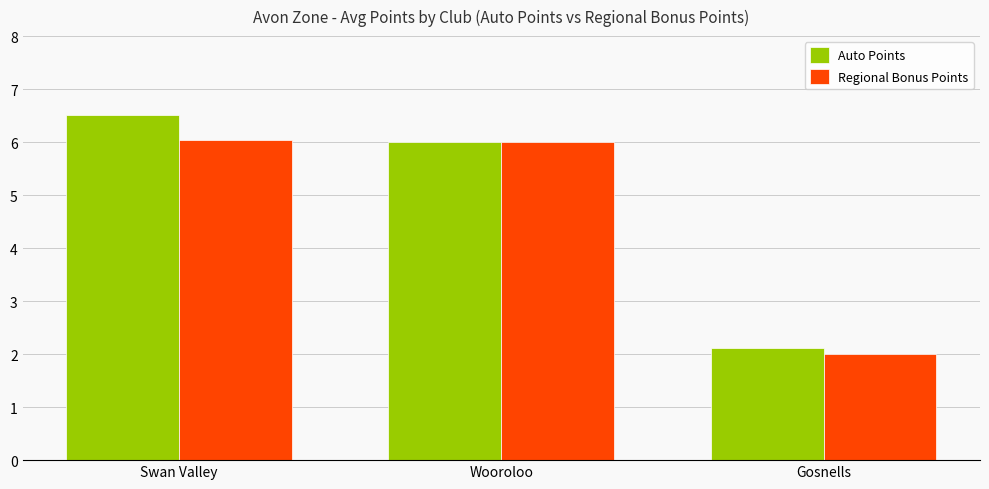

At which category is the sum across all series the highest?

Swan Valley